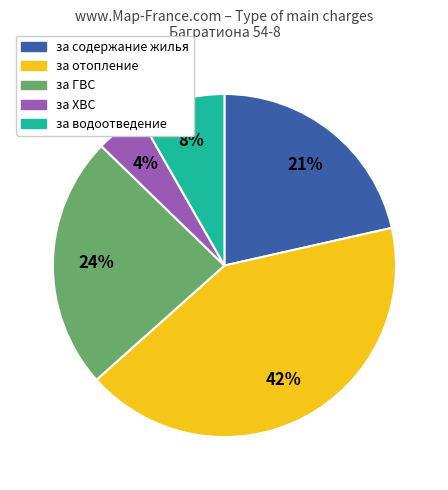

Is there any slice that represents more than half of the pie?

No